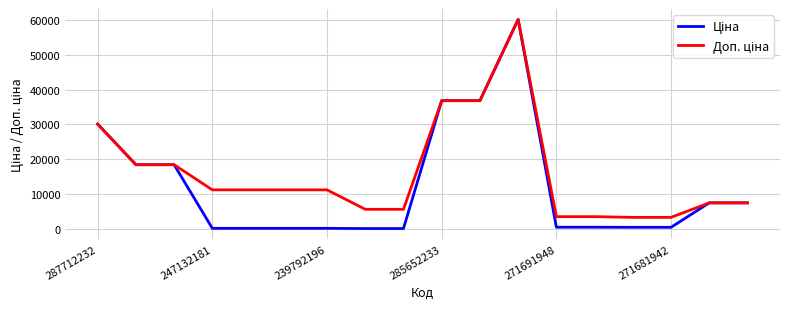

What is the greatest value displayed?

60205.6